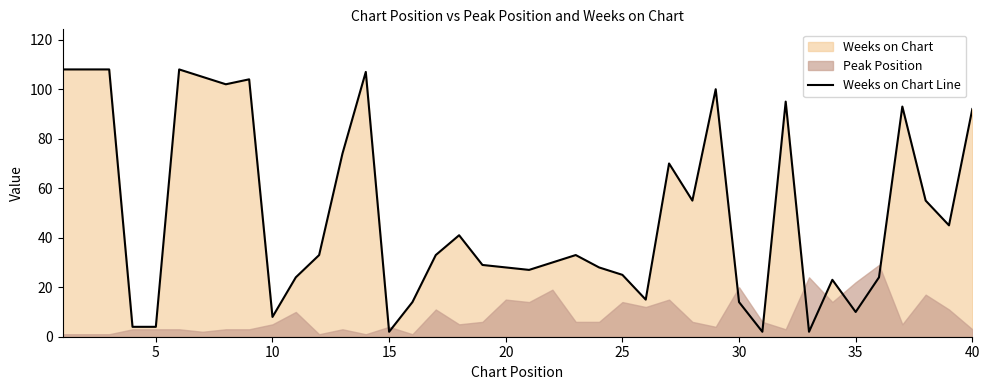

What is the maximum value for Weeks on Chart Line?

108